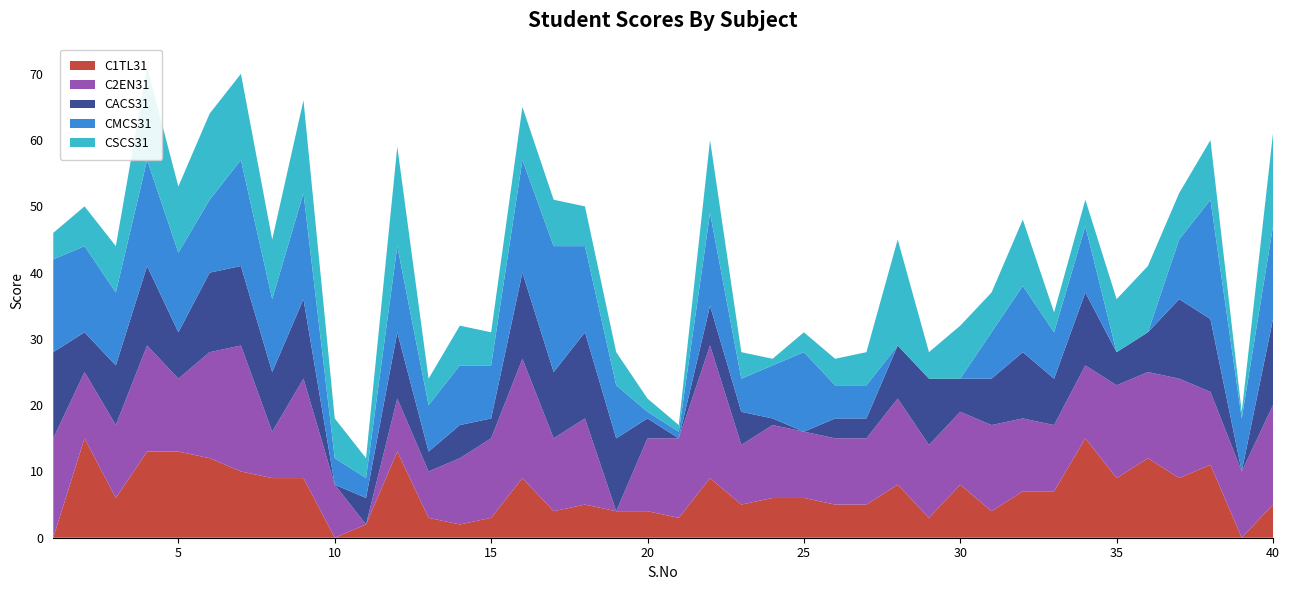

Reading left to right, extract all data points from this chart.

C1TL31: 0	15	6	13	13	12	10	9	9	0	2	13	3	2	3	9	4	5	4	4	3	9	5	6	6	5	5	8	3	8	4	7	7	15	9	12	9	11	0	5
C2EN31: 15	10	11	16	11	16	19	7	15	8	0	8	7	10	12	18	11	13	0	11	12	20	9	11	10	10	10	13	11	11	13	11	10	11	14	13	15	11	10	15
CACS31: 13	6	9	12	7	12	12	9	12	0	4	10	3	5	3	13	10	13	11	3	0	6	5	1	0	3	3	8	10	5	7	10	7	11	5	6	12	11	0	13
CMCS31: 14	13	11	16	12	11	16	11	16	4	3	13	7	9	8	17	19	13	8	1	1	14	5	8	12	5	5	0	0	0	7	10	7	10	0	0	9	18	8	14
CSCS31: 4	6	7	14	10	13	13	9	14	6	3	15	4	6	5	8	7	6	5	2	1	11	4	1	3	4	5	16	4	8	6	10	3	4	8	10	7	9	1	14